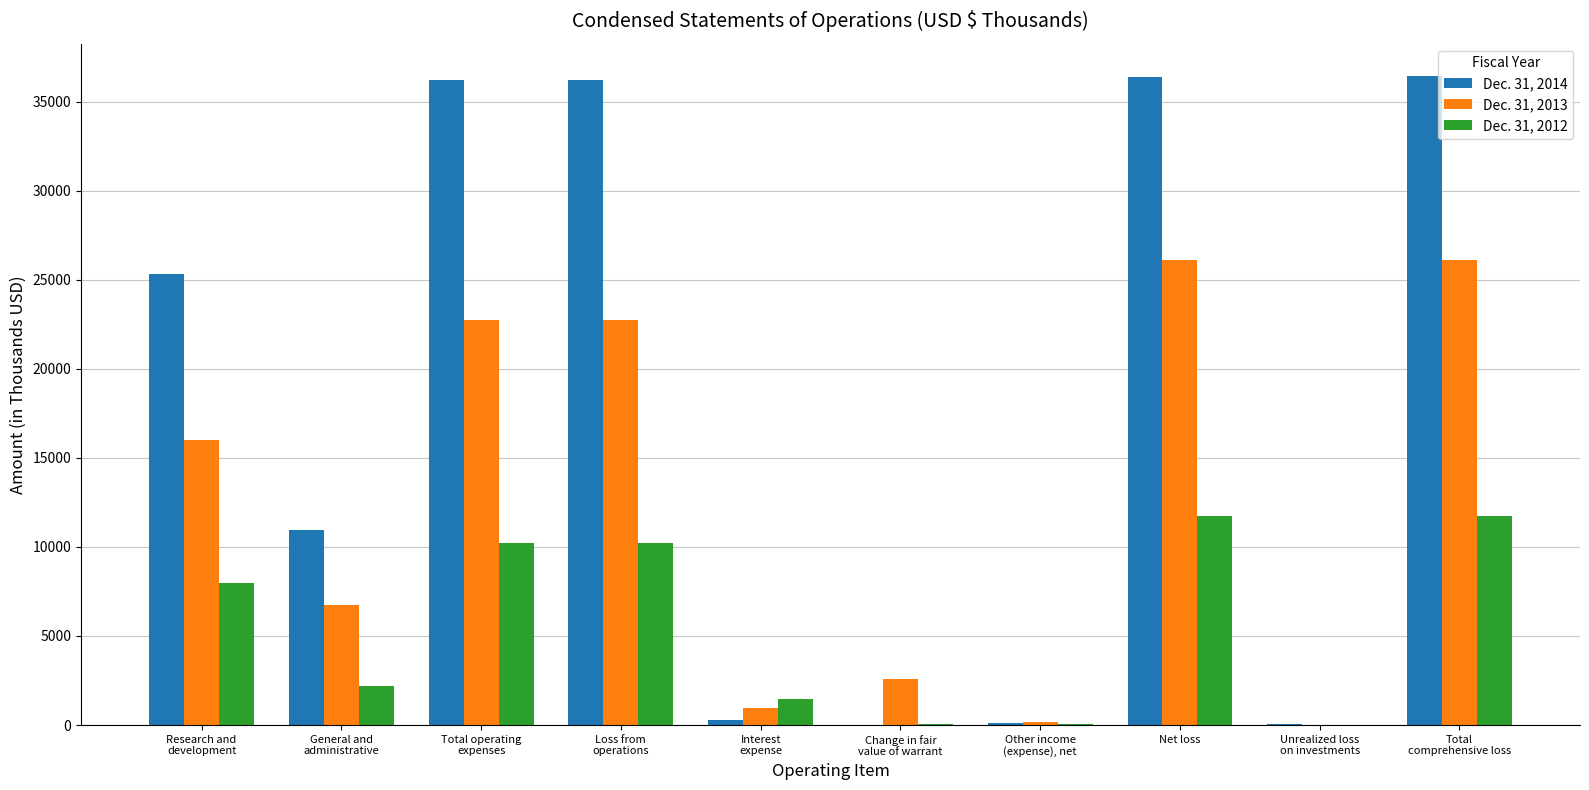

The value of Dec. 31, 2013 at Net loss is 26088. True or false?

True